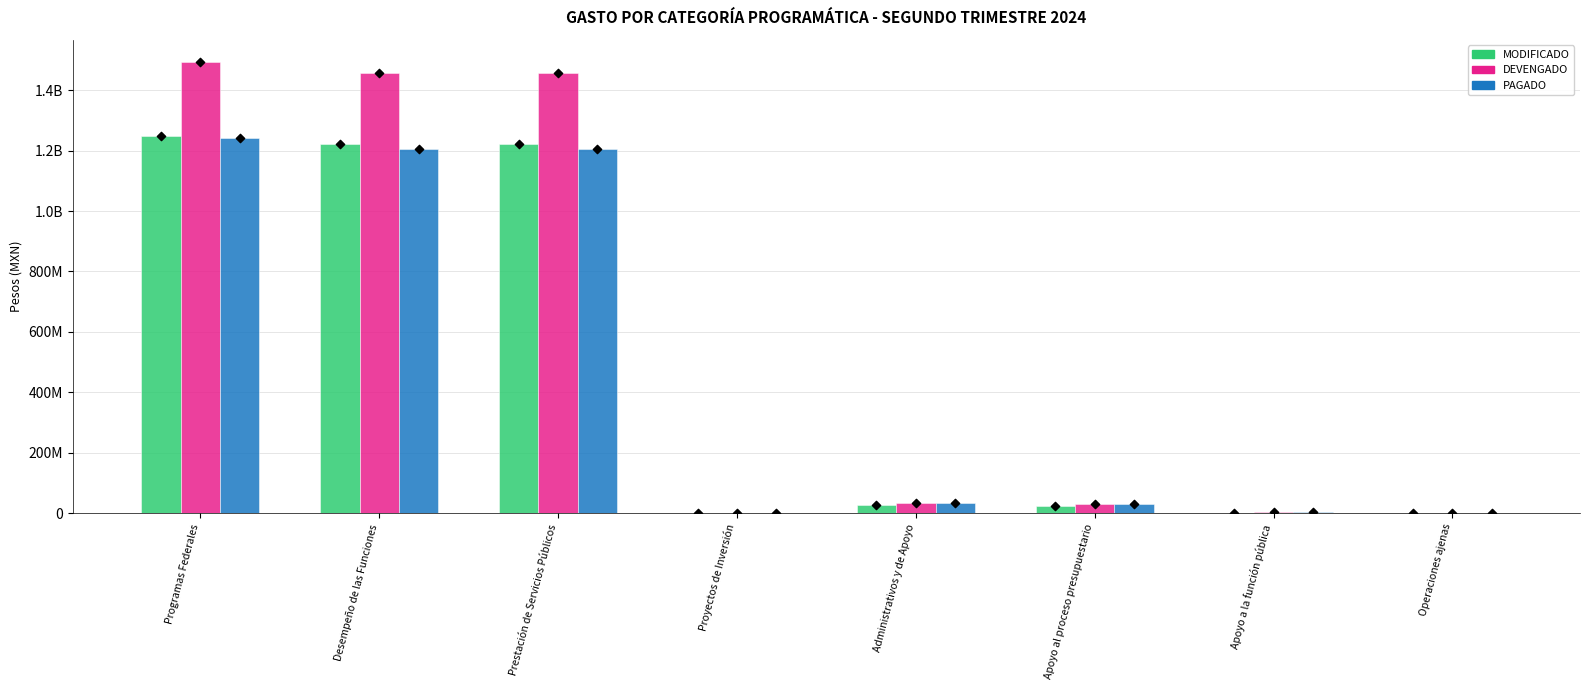

What are all the series names shown in the legend?

MODIFICADO, DEVENGADO, PAGADO